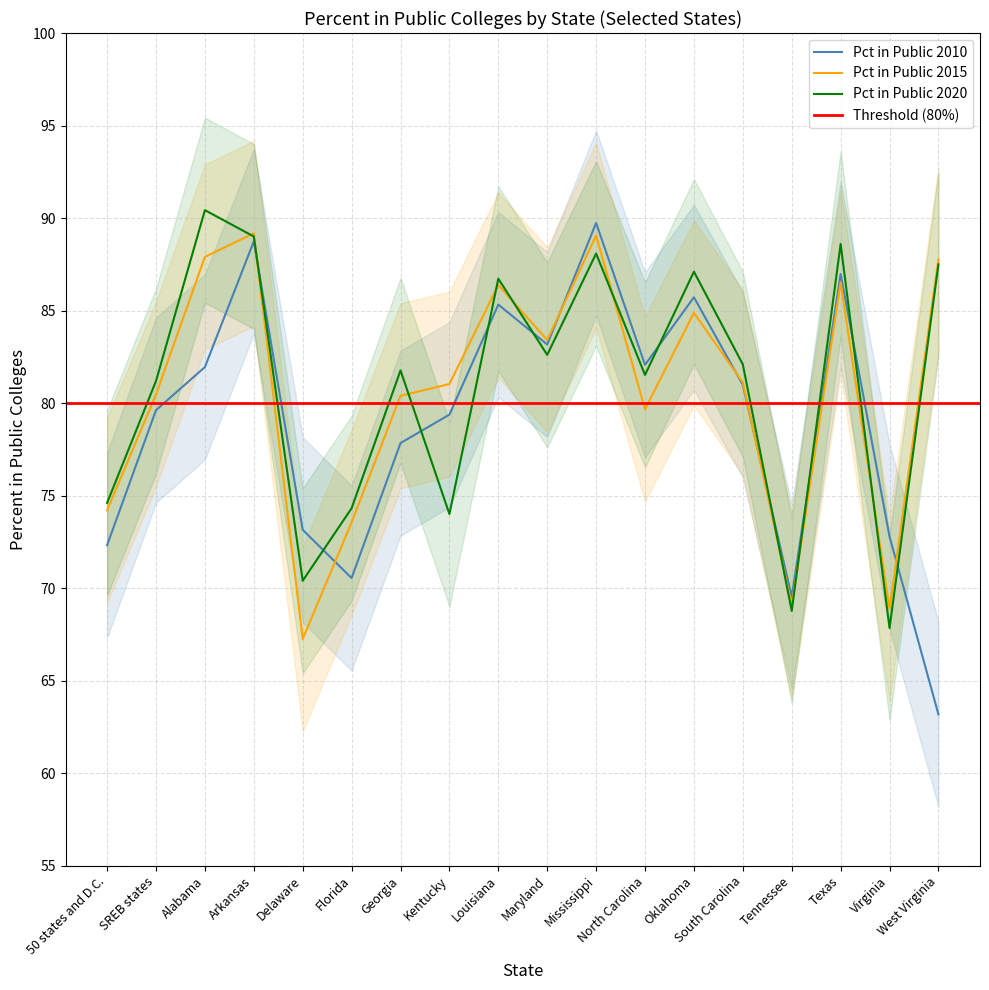

Reading left to right, transcribe all the data shown in this chart.

Pct in Public 2010: 72.3	79.6	81.9	88.7	73.1	70.5	77.8	79.4	85.3	83.2	89.7	82.1	85.7	81.0	69.5	87.0	72.8	63.2
Pct in Public 2015: 74.2	80.5	87.9	89.2	67.2	73.6	80.4	81.0	86.4	83.4	89.1	79.7	84.9	81.1	69.1	86.5	68.9	87.8
Pct in Public 2020: 74.6	81.2	90.4	89.0	70.4	74.3	81.8	74.0	86.7	82.6	88.1	81.5	87.1	82.1	68.8	88.6	67.8	87.5